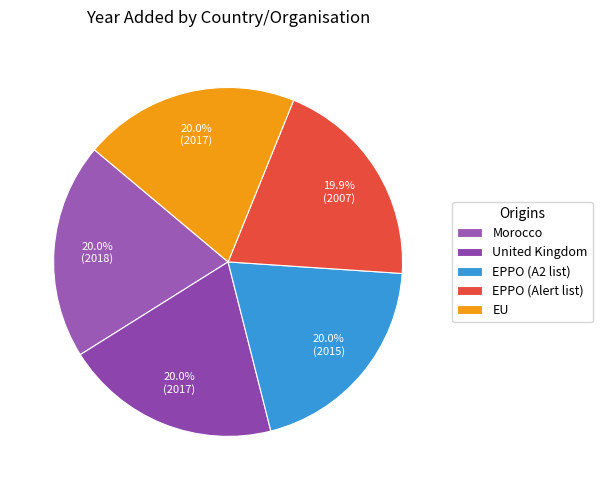

Is it true that United Kingdom is 20% of the pie?

True